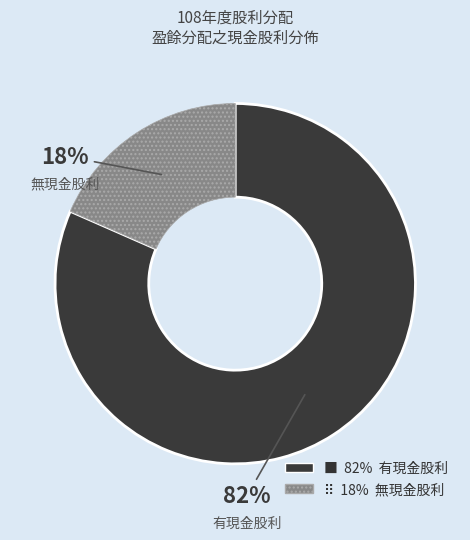

To the nearest percent, what is the average slice percentage?

50%